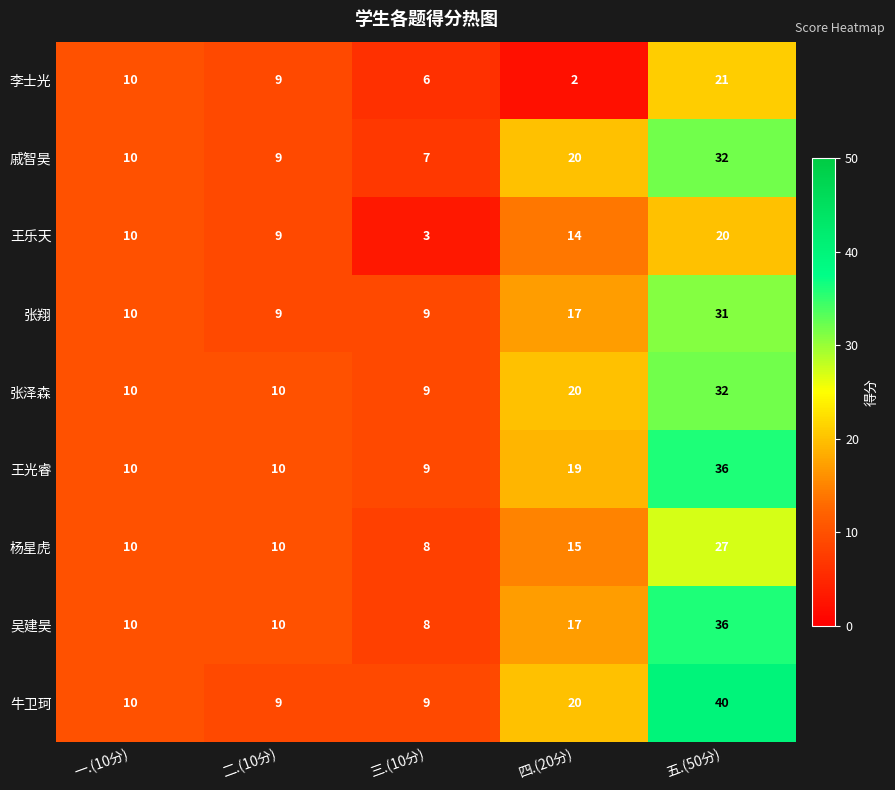

What is the difference between the second highest and second lowest values in the 牛卫珂 series?

11